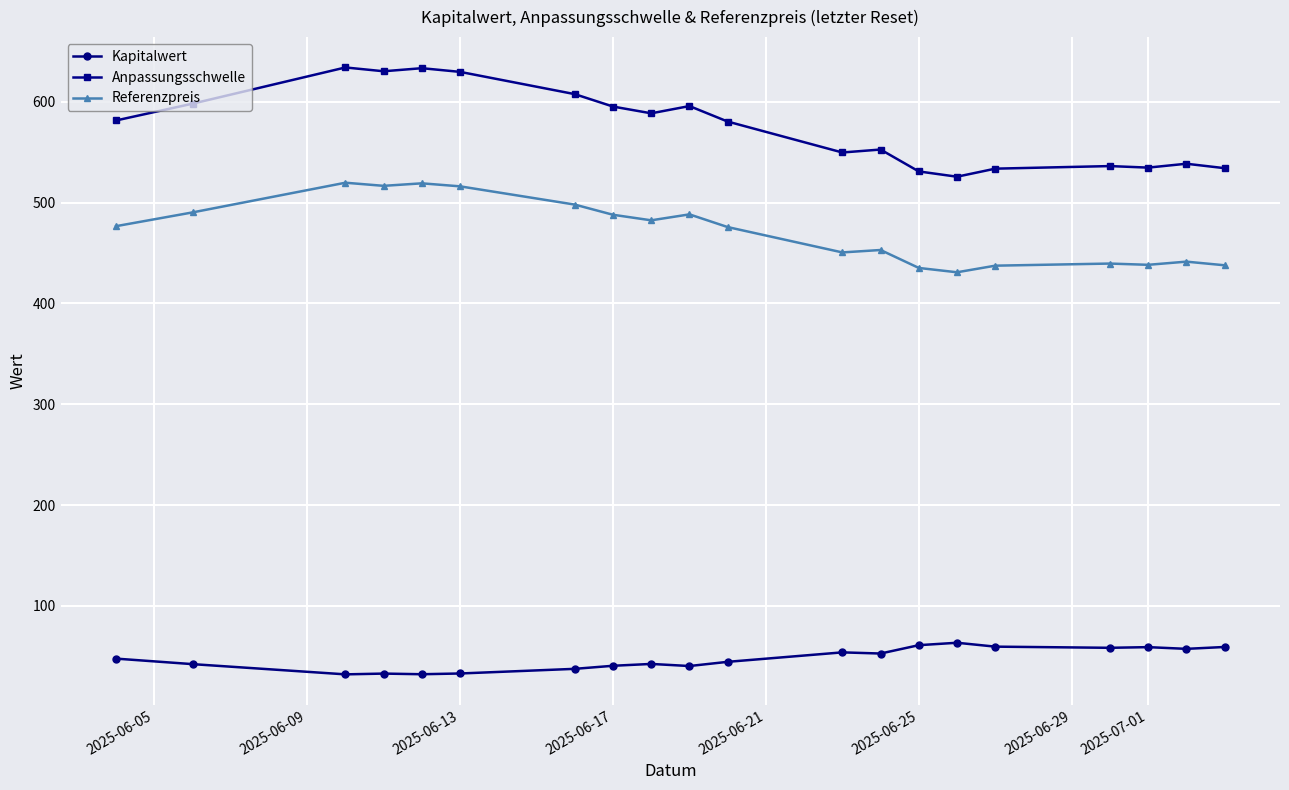

True or false: Referenzpreis and Kapitalwert intersect in this chart.

False